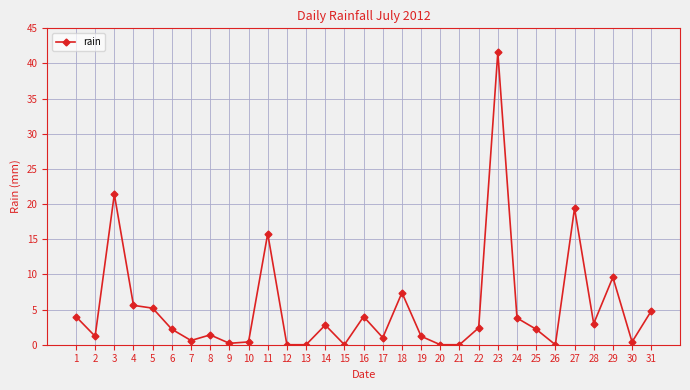

What is the maximum value shown in the chart?

41.6